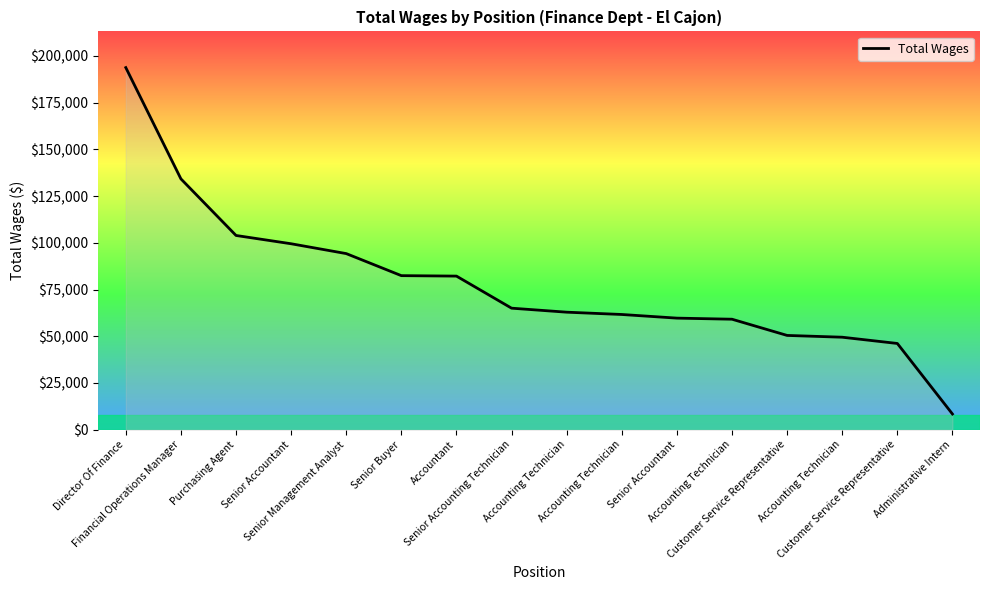

What is the difference between the values at Accounting Technician and Senior Buyer?

19545